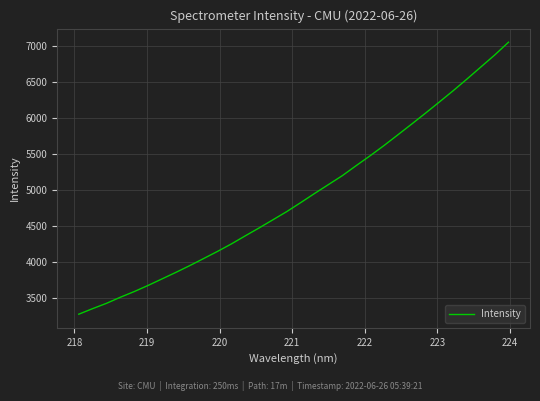

What is the greatest value displayed?

7046.3